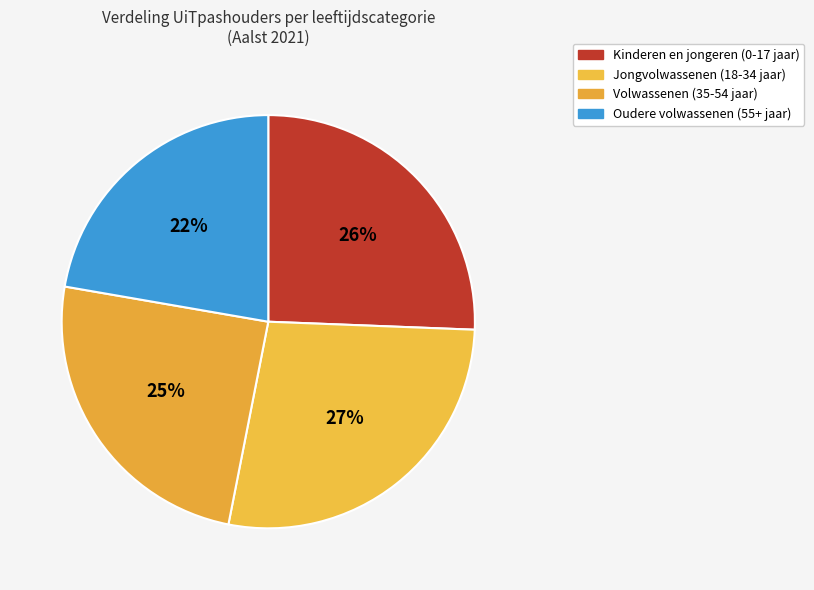

How many slices are in this pie chart?

4